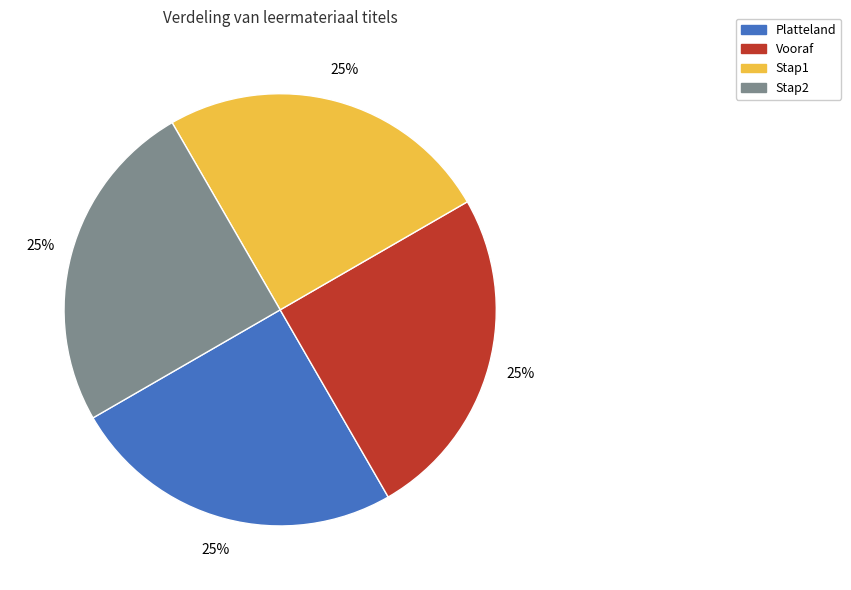

Approximately how many times larger is the value at Stap2 compared to Stap1?

1.0